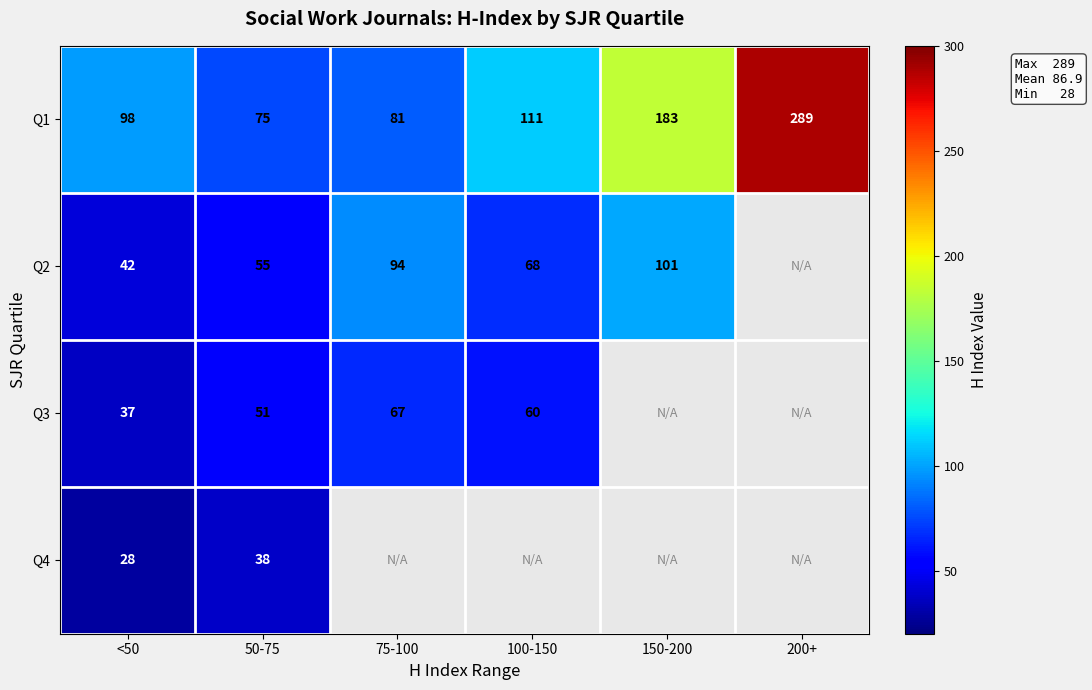

Is it true that Q1 equals 81 at 75-100?

True